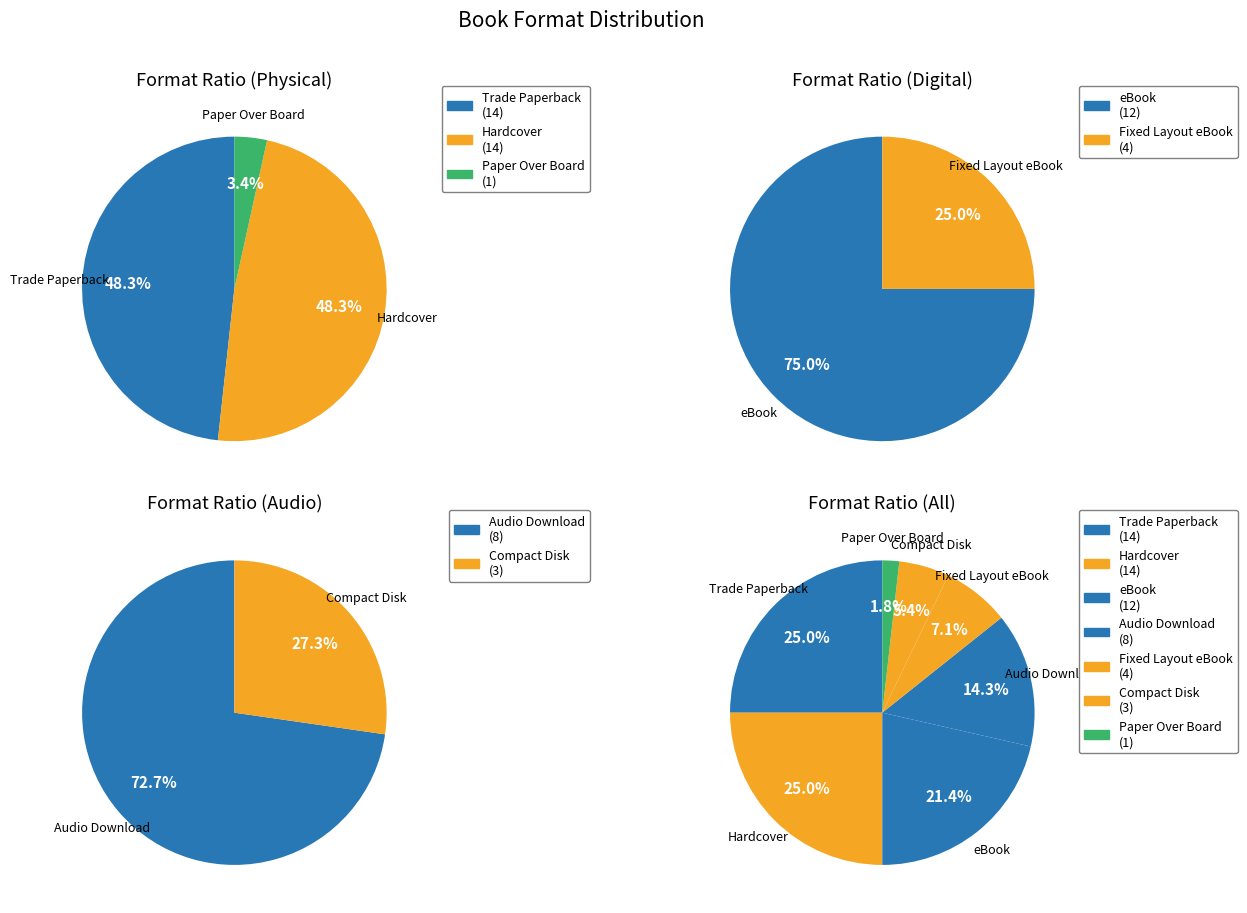

Combined, what portion of the pie is Hardcover and Paper Over Board?

26.8%